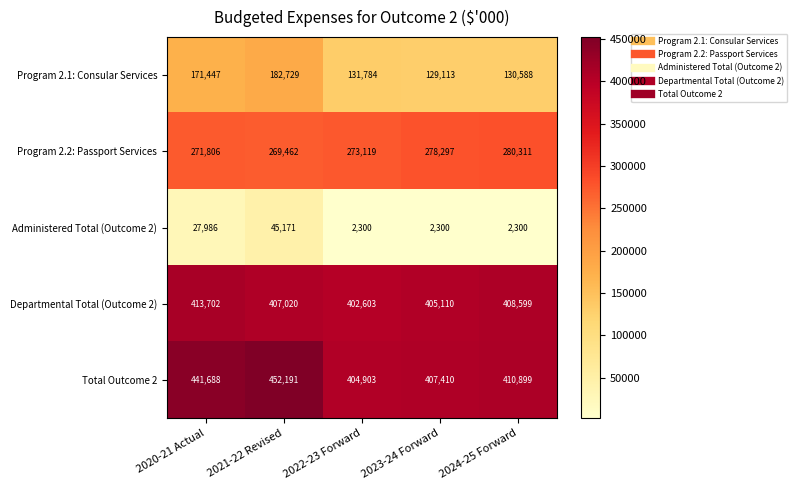

What is the difference between the maximum and minimum values in the Administered Total (Outcome 2) series?

42871